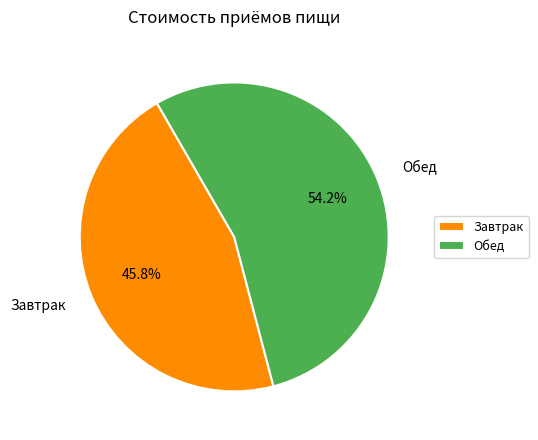

Rank the categories by value from highest to lowest.

Обед, Завтрак